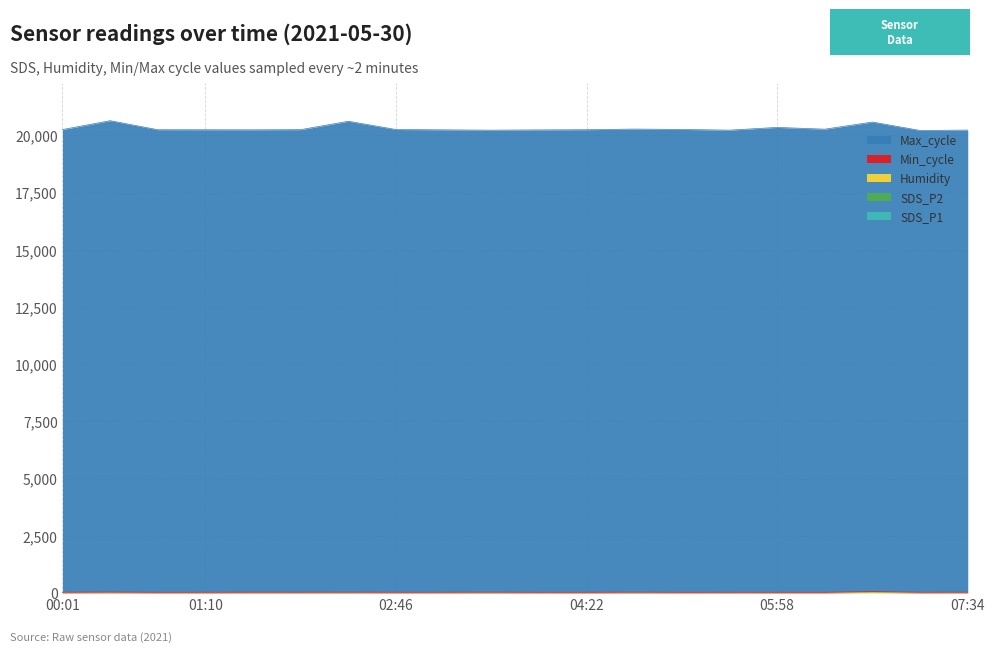

Which has a higher value, 02:46 or 03:10?

03:10